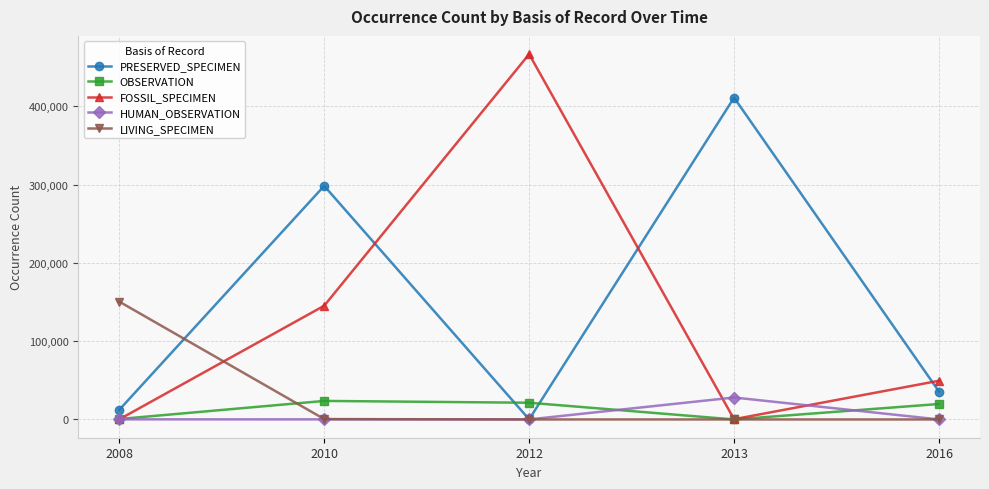

Is this an area chart (filled region under the line)?

No